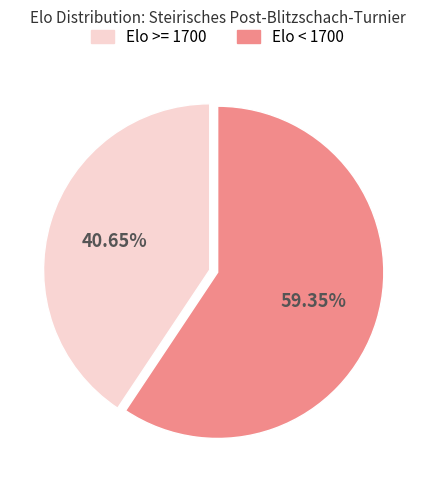

Is there a majority slice in this chart?

Yes